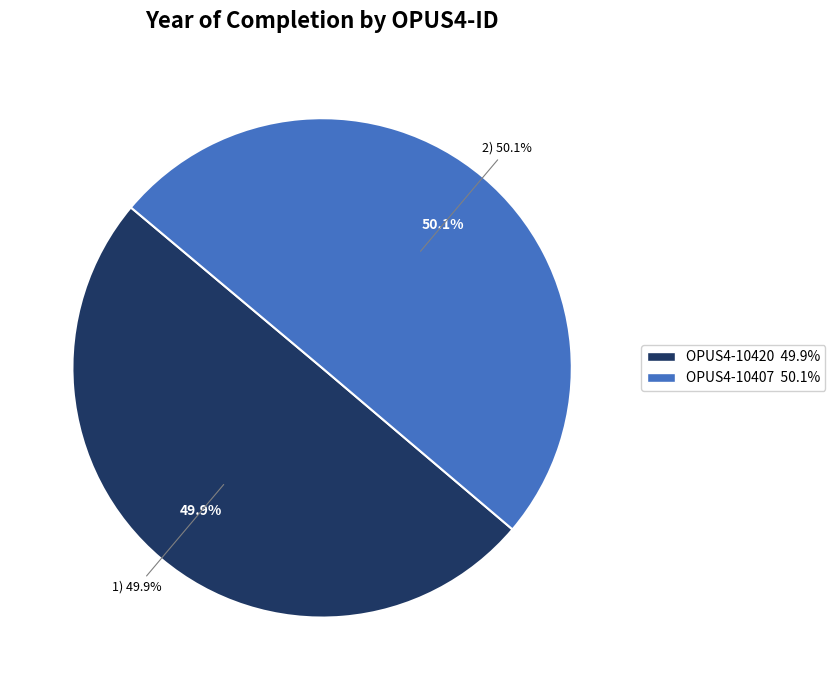

True or false: OPUS4-10407 accounts for 50% of the total.

True